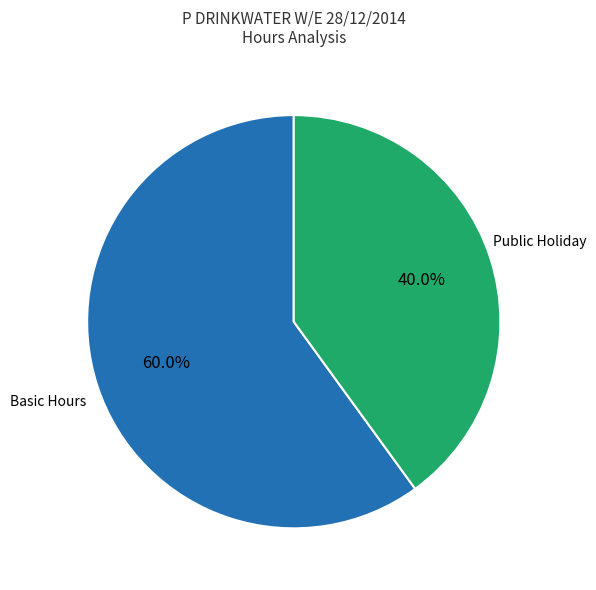

Is there a majority slice in this chart?

Yes